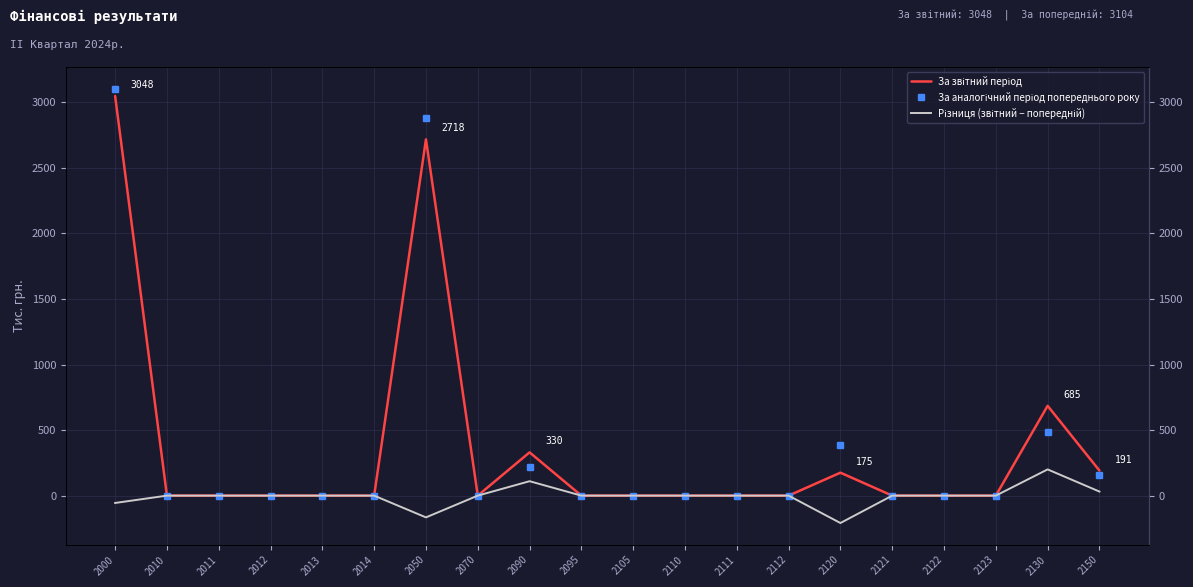

At which category is the sum across all series the highest?

2000